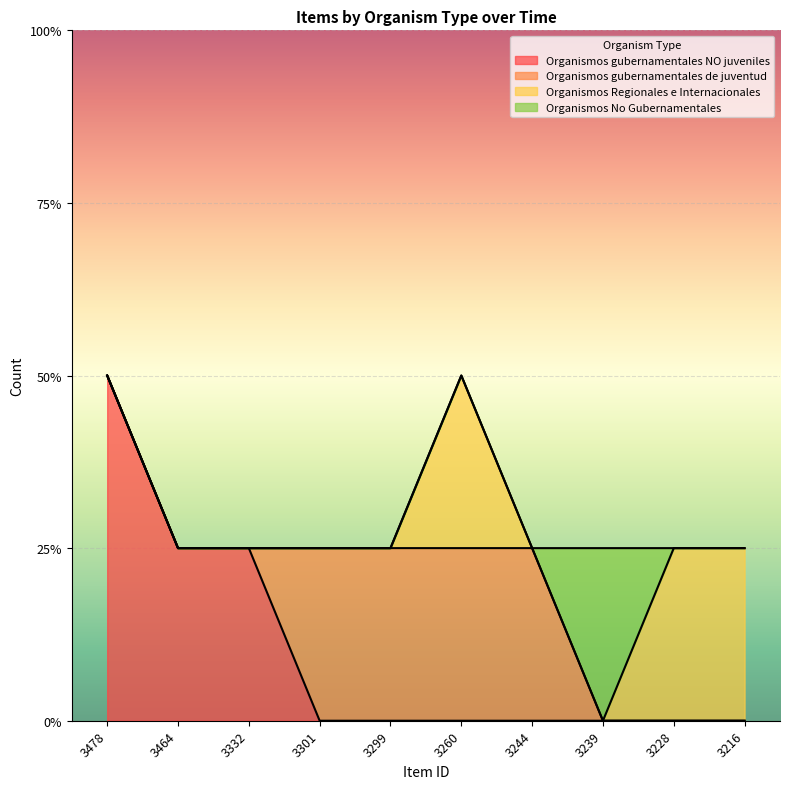

At which category does Organismos Regionales e Internacionales reach its first local peak?

3260